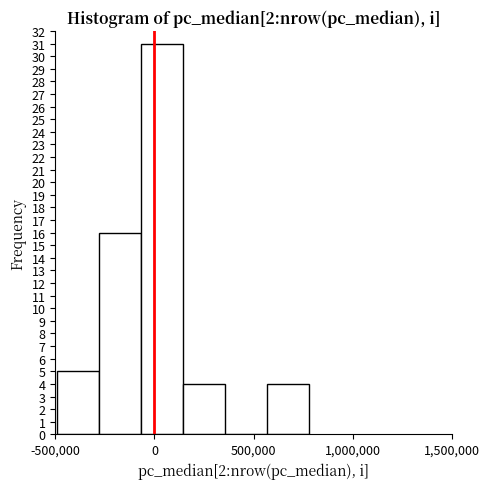

Reading left to right, list every bar in this chart as the range it spans on the x-axis followed by its height. Neither the bar edges nor the heights are printed on the chart, so give them approximately, as read against the axes.

-500000 to -300000: 5
-300000 to -50000: 16
-50000 to 150000: 31
150000 to 350000: 4
350000 to 550000: 0
550000 to 800000: 4